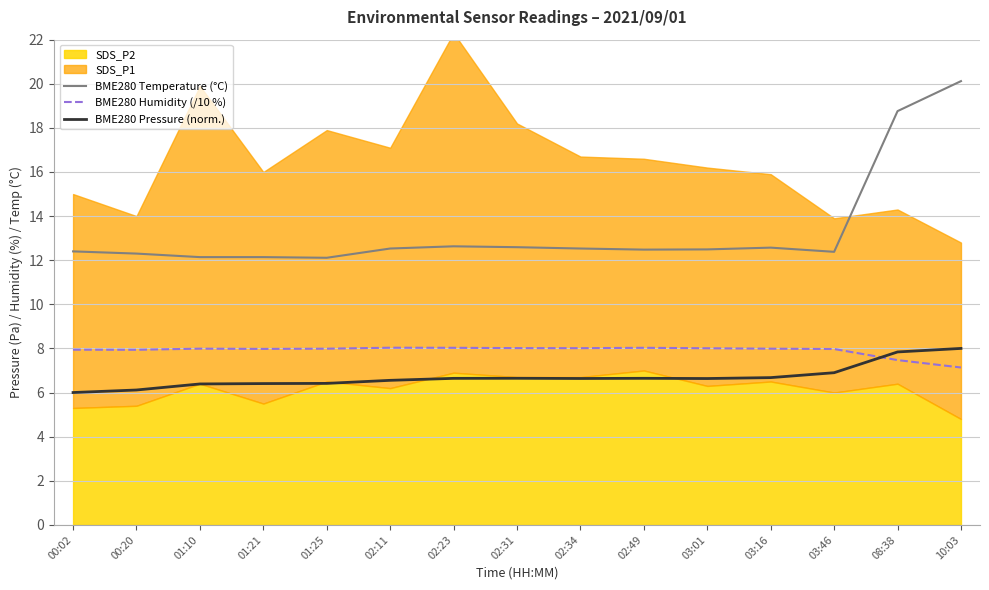

Does the chart have visible grid lines?

Yes